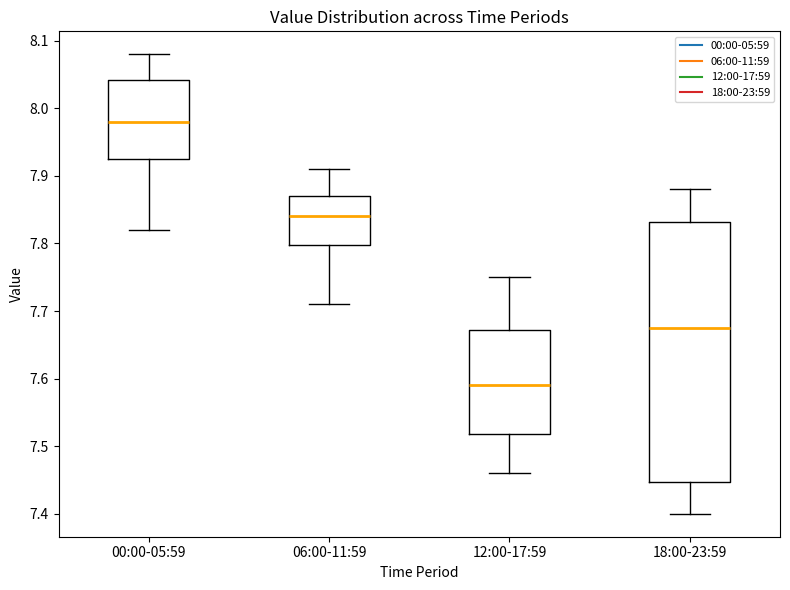

Reading left to right, transcribe this box plot: for each box, give where its median line is, the range the box spans, and where its two whiskers end, as read against the y-axis. The values are not printed on the chart, so give them approximately, as read against the axis.

00:00-05:59: median 7.98, box 7.93 to 8.04, whiskers 7.82 to 8.08
06:00-11:59: median 7.84, box 7.80 to 7.87, whiskers 7.71 to 7.91
12:00-17:59: median 7.59, box 7.52 to 7.67, whiskers 7.46 to 7.75
18:00-23:59: median 7.68, box 7.45 to 7.83, whiskers 7.40 to 7.88